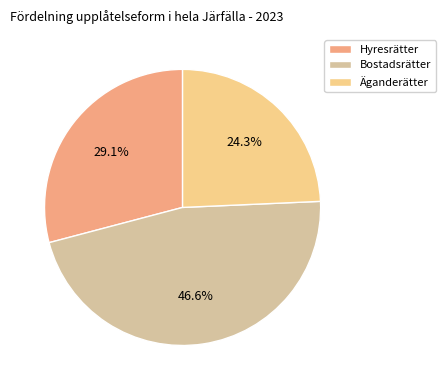

Rank the categories by value from lowest to highest.

Äganderätter, Hyresrätter, Bostadsrätter